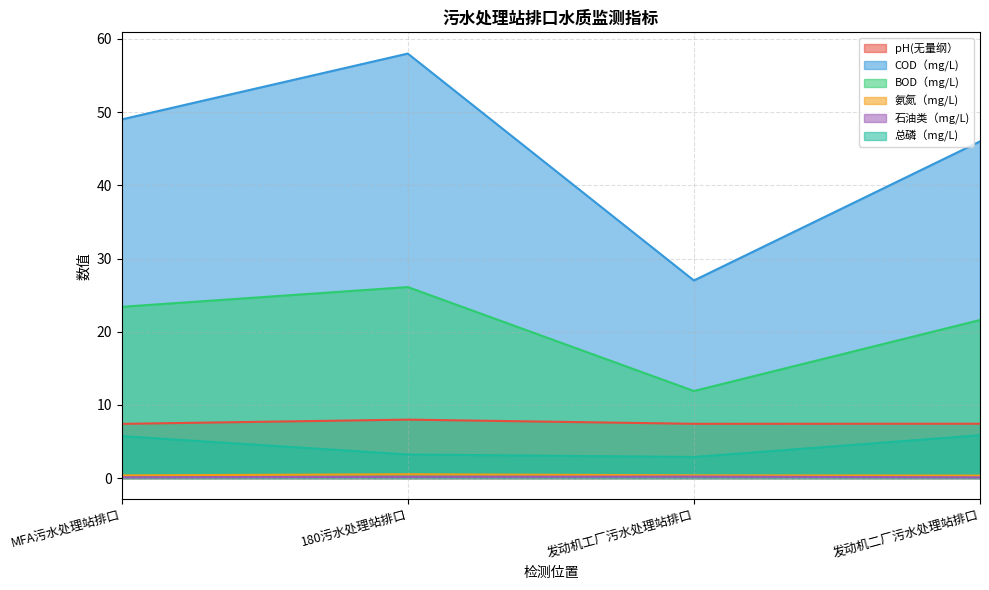

Reading left to right, what are all the values shown in this chart?

pH(无量纲）: MFA污水处理站排口=7.4	180污水处理站排口=8.0	发动机工厂污水处理站排口=7.4	发动机二厂污水处理站排口=7.4
COD（mg/L): MFA污水处理站排口=49.0	180污水处理站排口=58.0	发动机工厂污水处理站排口=27.0	发动机二厂污水处理站排口=46.0
BOD（mg/L): MFA污水处理站排口=23.4	180污水处理站排口=26.1	发动机工厂污水处理站排口=11.9	发动机二厂污水处理站排口=21.6
氨氮（mg/L): MFA污水处理站排口=0.4	180污水处理站排口=0.5	发动机工厂污水处理站排口=0.4	发动机二厂污水处理站排口=0.3
石油类（mg/L): MFA污水处理站排口=0.1	180污水处理站排口=0.2	发动机工厂污水处理站排口=0.2	发动机二厂污水处理站排口=0.1
总磷（mg/L): MFA污水处理站排口=5.7	180污水处理站排口=3.2	发动机工厂污水处理站排口=2.9	发动机二厂污水处理站排口=5.9